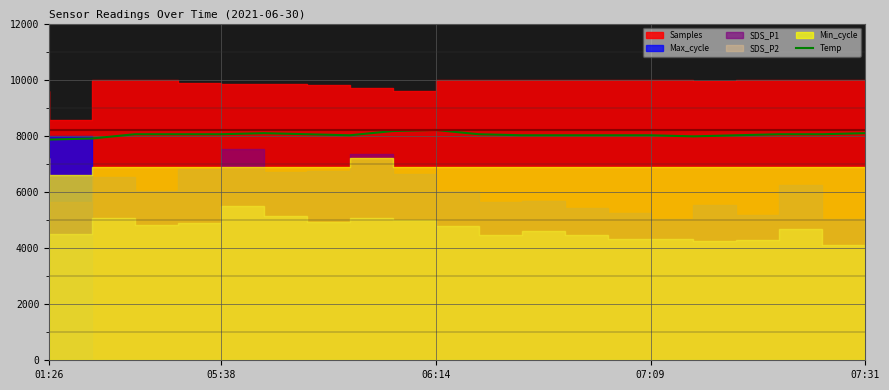

What is the maximum value for Temp?

8208.0